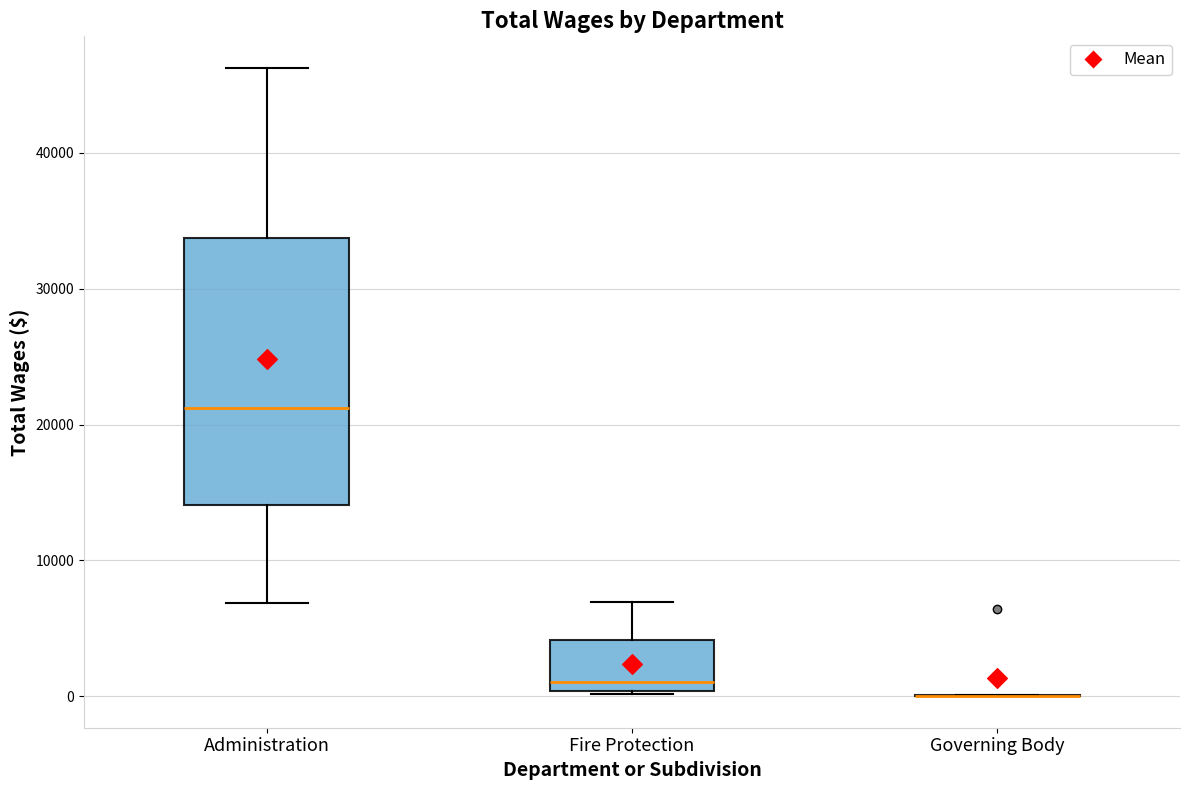

Reading left to right, read every box against the y-axis: the position of its median line, the range the box covers, and the ends of its whiskers. The values are not printed on the chart, so give them approximately, as read against the axis.

Administration: median 21000, box 14000 to 34000, whiskers 7000 to 46000
Fire Protection: median 1000, box 0 to 4000, whiskers 0 to 7000
Governing Body: box collapsed to a line at 0, whiskers 0 to 0